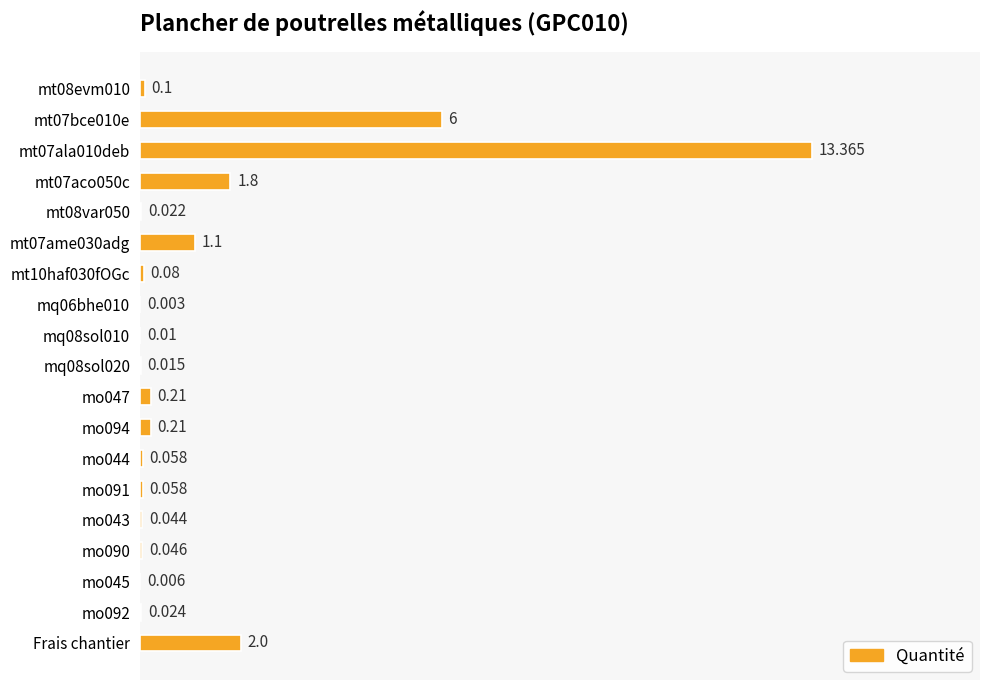

At which label is the value closest to 6?

mt07bce010e